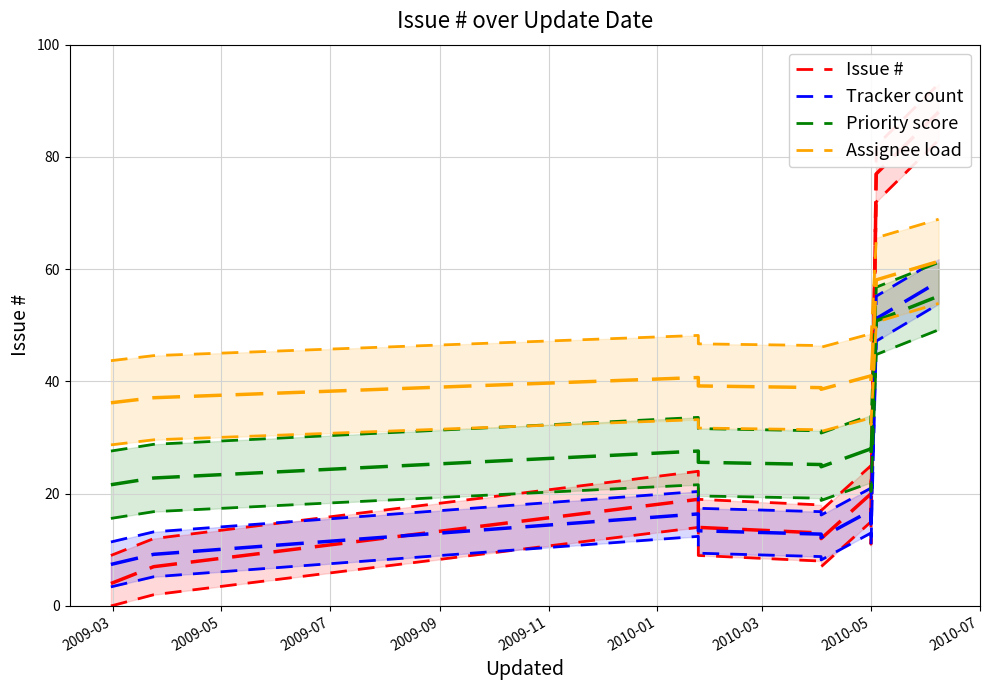

After their last crossing, which series has the higher values: Issue # or Priority score?

Issue #